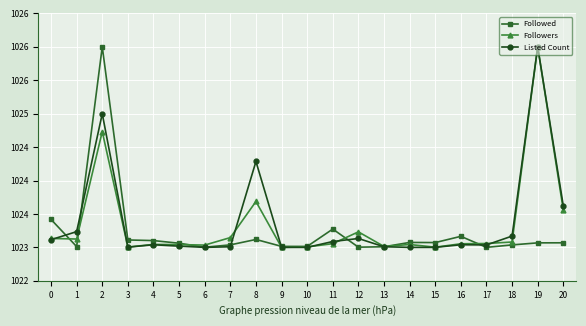

What is the value of the Listed Count point at the 9th from the left?

1024.3